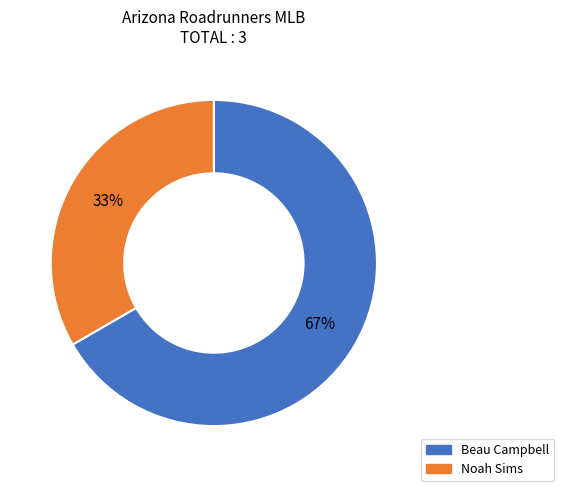

What percentage is the Beau Campbell slice, to the nearest percent?

67%